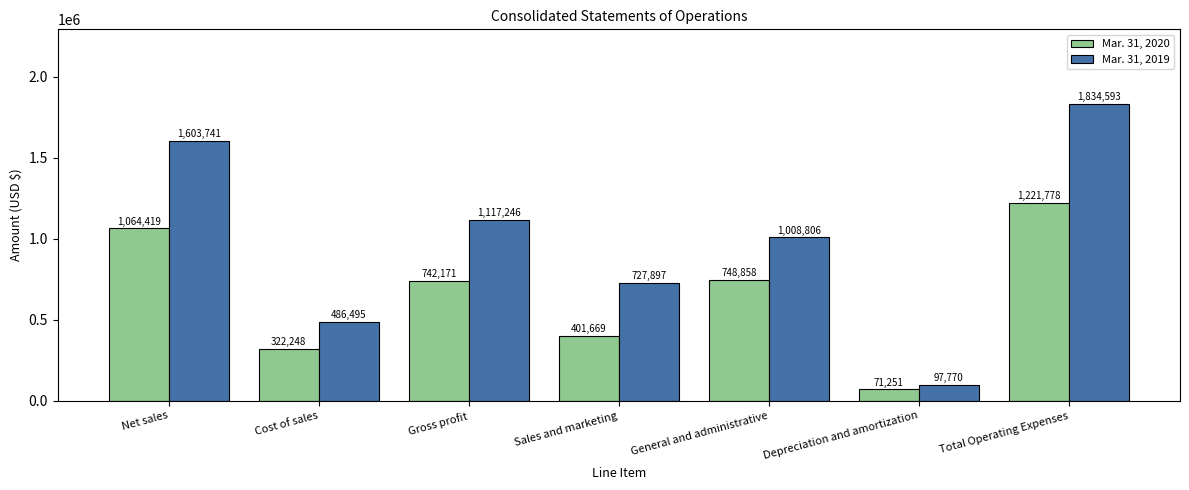

List the series in order of their overall mean, highest first.

Mar. 31, 2019, Mar. 31, 2020